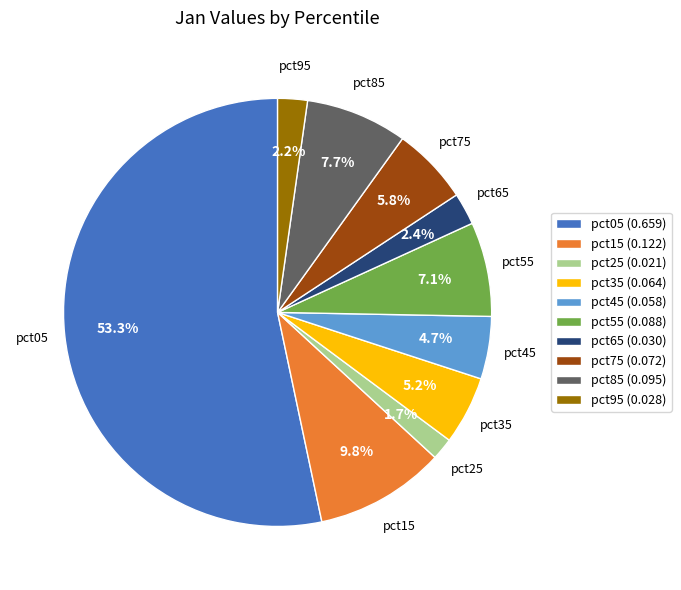

Which slice is the smallest?

pct25